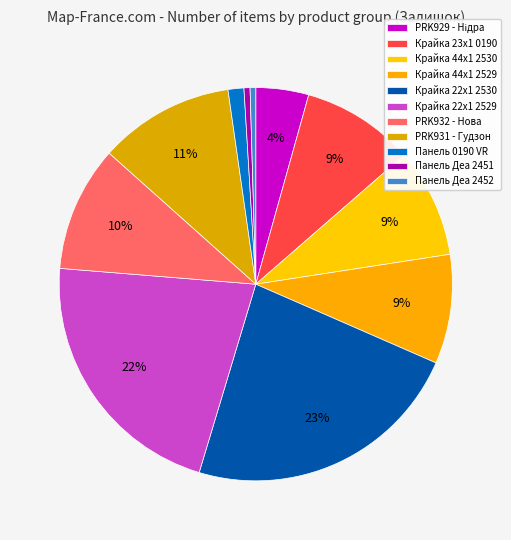

Rank the categories by value from lowest to highest.

Панель Деа 2452, Панель Деа 2451, Панель 0190 VR, PRK929 - Нідра, Крайка 44x1 2530, Крайка 44x1 2529, Крайка 23x1 0190, PRK932 - Нова, PRK931 - Гудзон, Крайка 22x1 2529, Крайка 22x1 2530